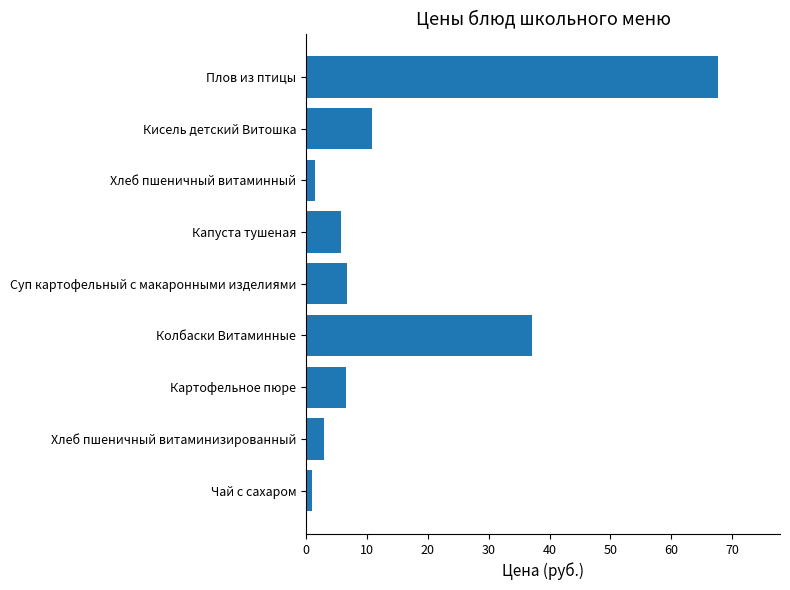

What is the sum of all values?

140.0